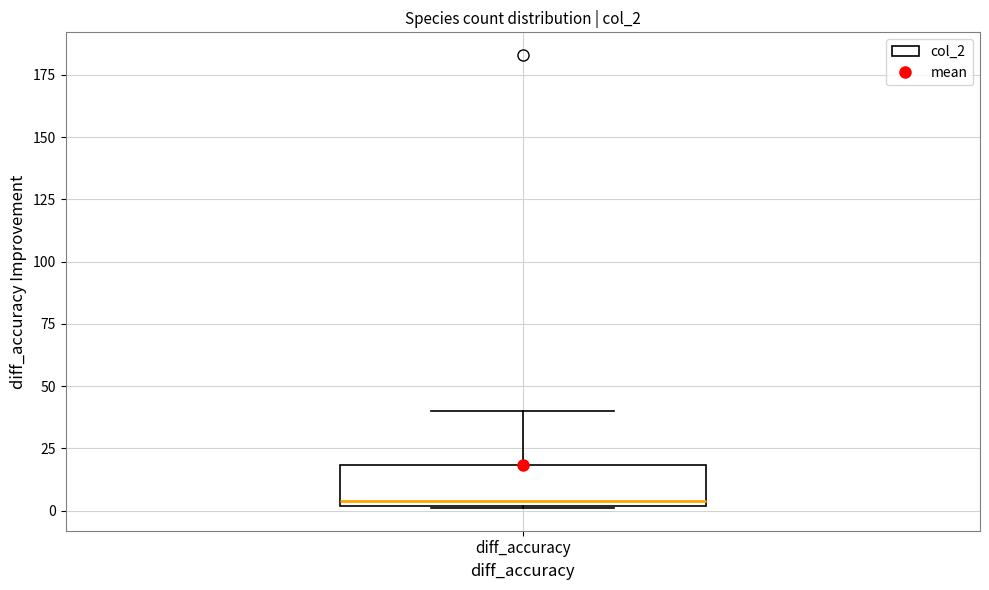

Read this box plot against the y-axis: the position of the median line, the range covered by the box, and the ends of both whiskers. The values are not printed on the chart, so give them approximately, as read against the axis.

median 5, box 0 to 20, whiskers 0 to 40